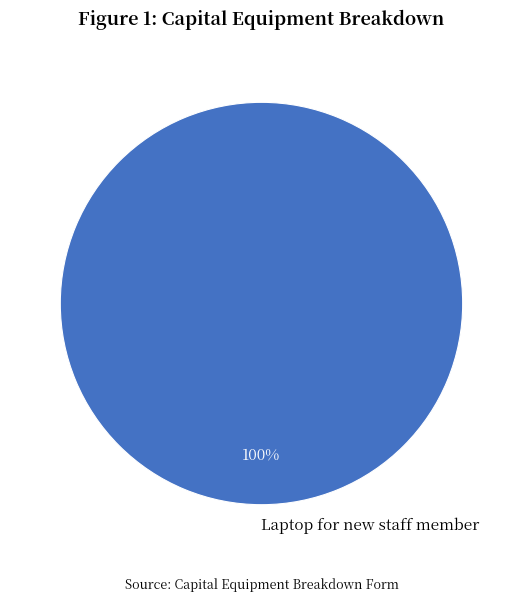

The Laptop for new staff member slice represents 100% of the pie. True or false?

True